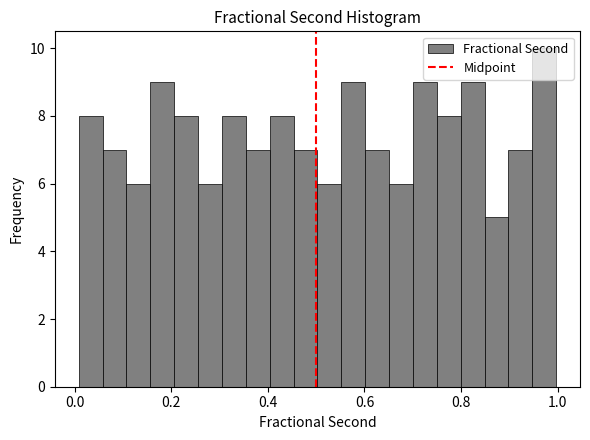

Read against the x-axis, roughly where is the centre of the tallest bar?

0.98